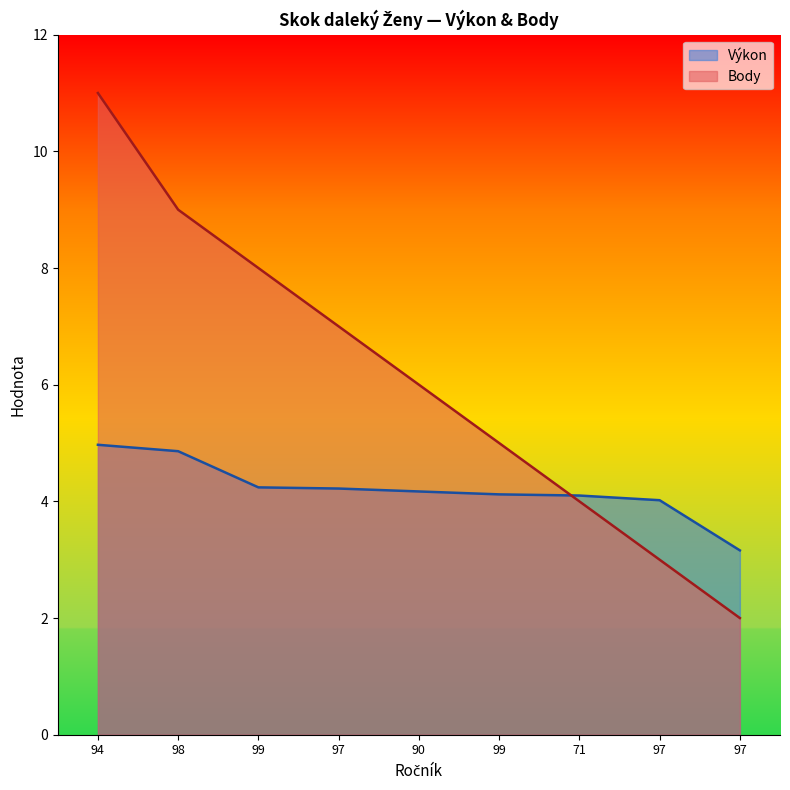

How many Body values are between 4 and 8?

5